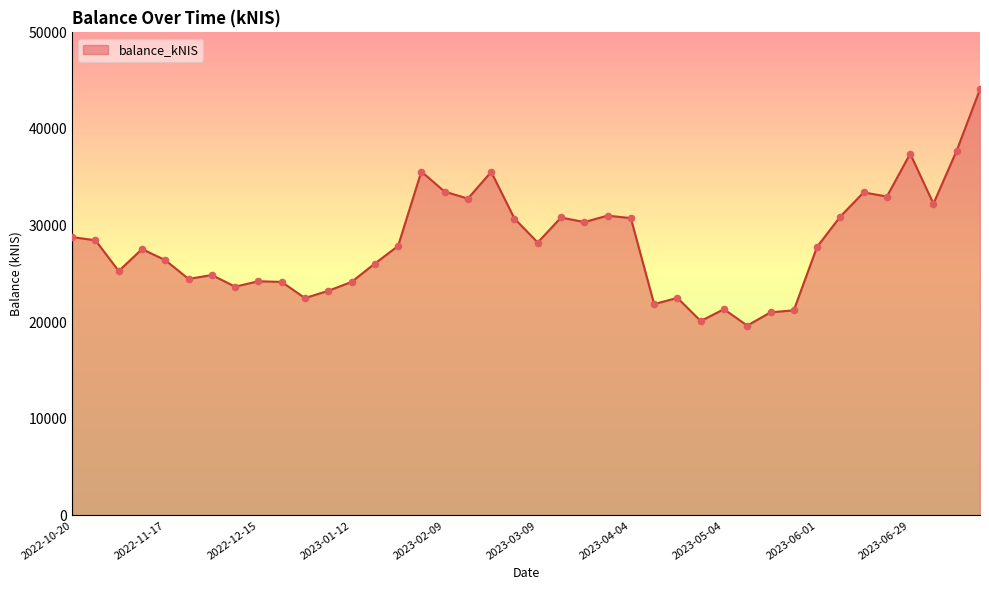

What is the difference between the maximum and minimum values?

24460.6